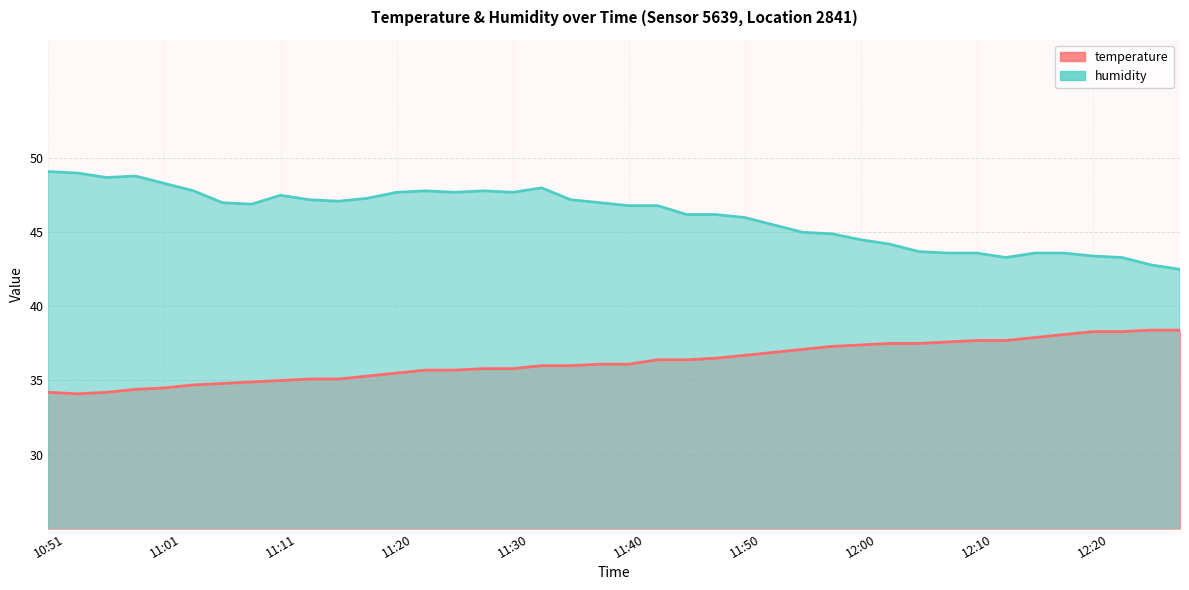

Where is the first local minimum for humidity?

10:56